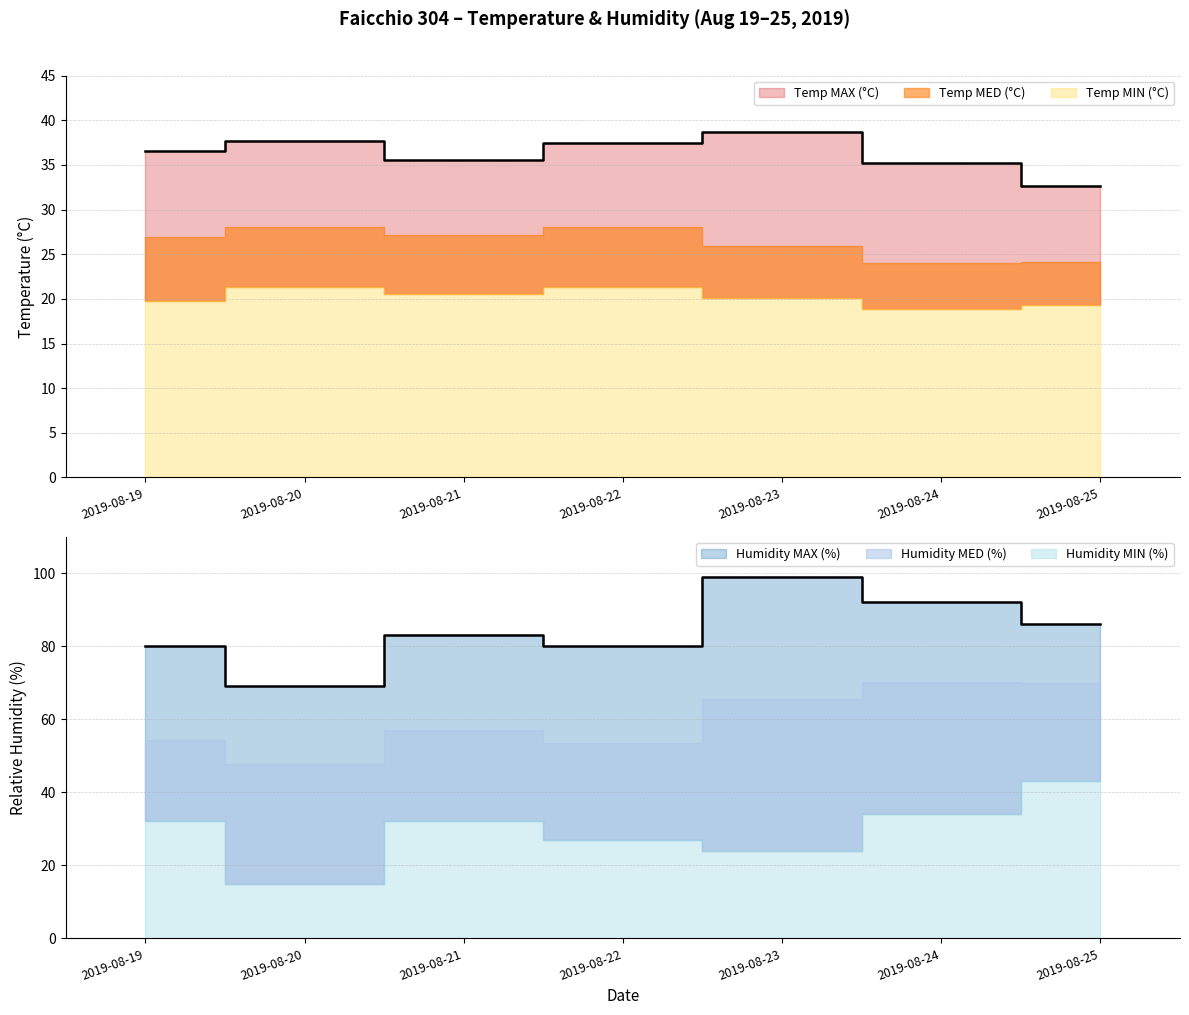

Which series has the largest total across all categories?

Humidity MAX (%)